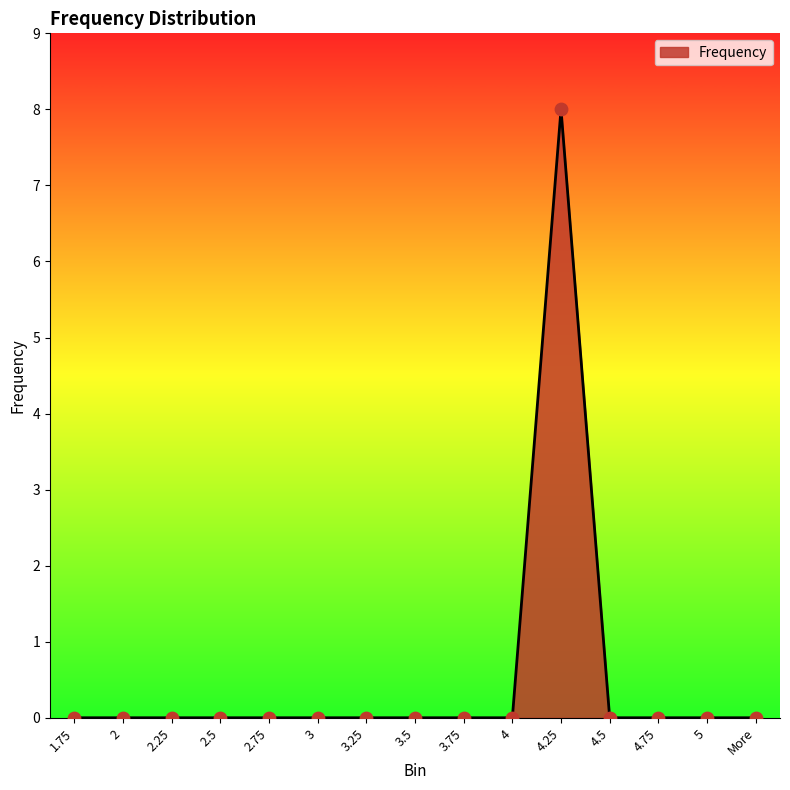

Which has a higher value, 4.25 or 2?

4.25